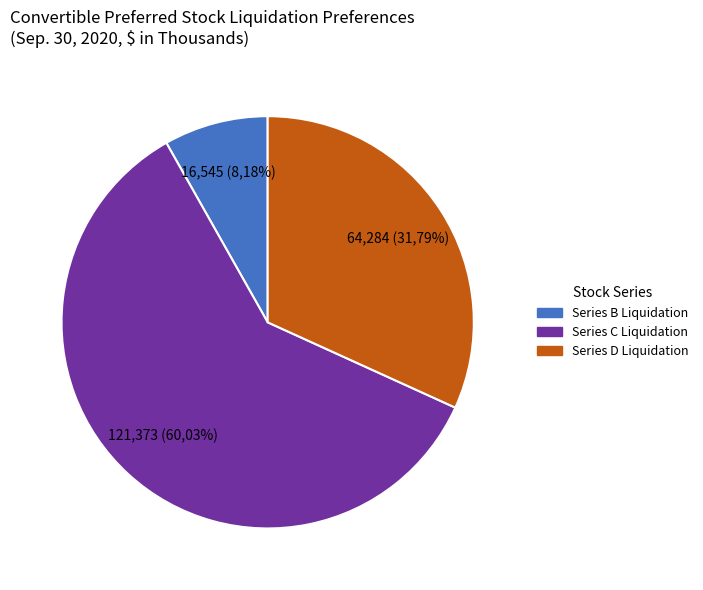

How many segments does this pie chart have?

3